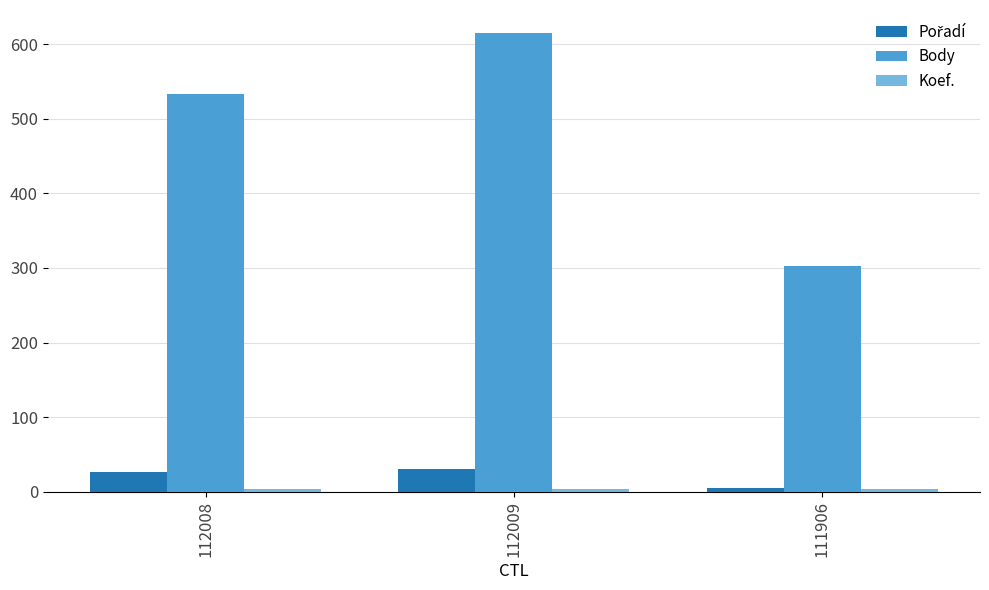

At which category is the sum across all series the highest?

112009